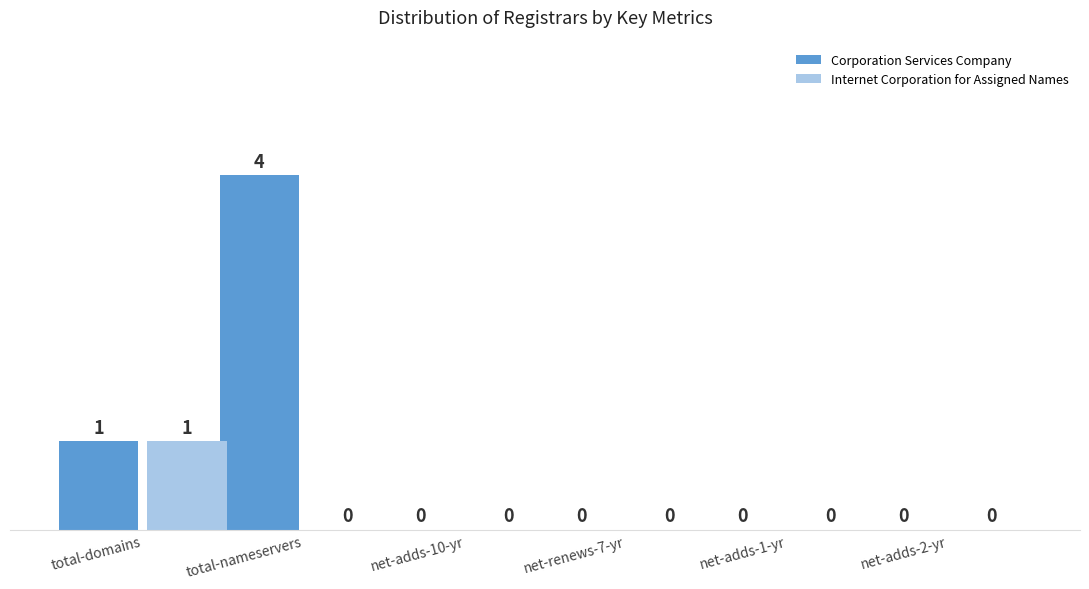

What are all the series names shown in the legend?

Corporation Services Company, Internet Corporation for Assigned Names